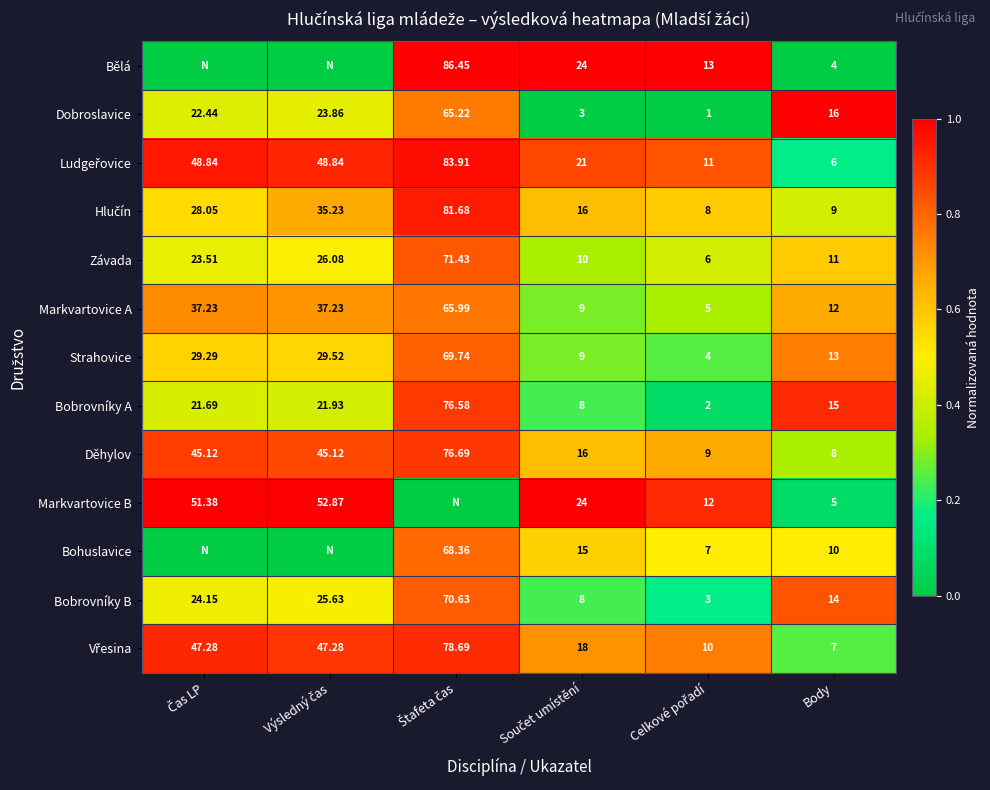

Which category has the lowest value in the Děhylov series?

Body